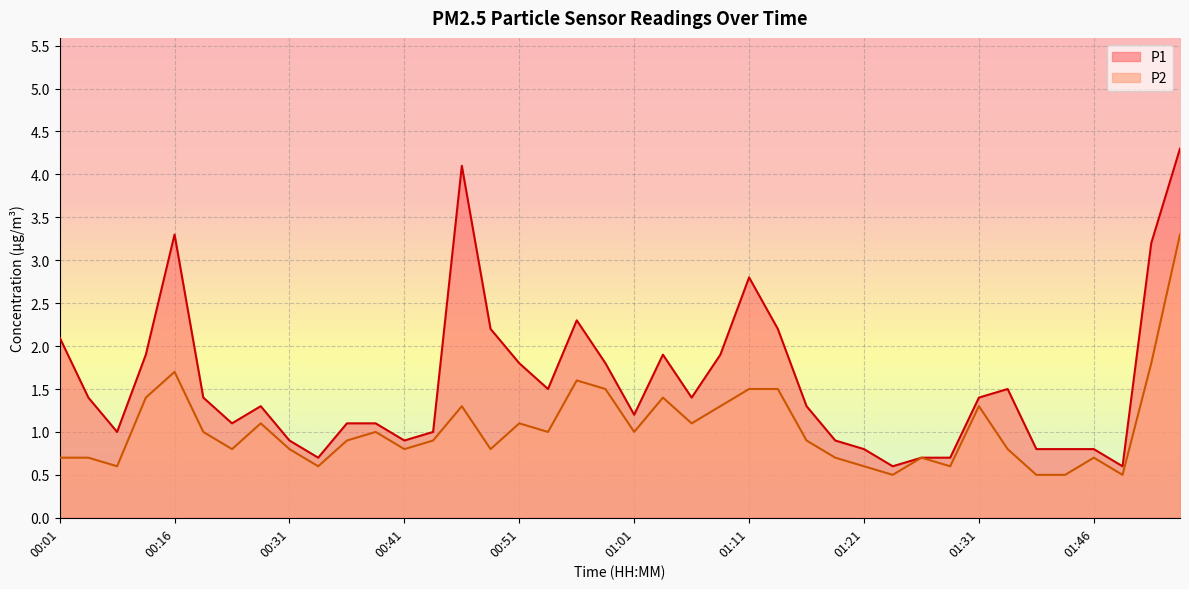

True or false: P2 has more than 1 points higher than both neighbors.

True